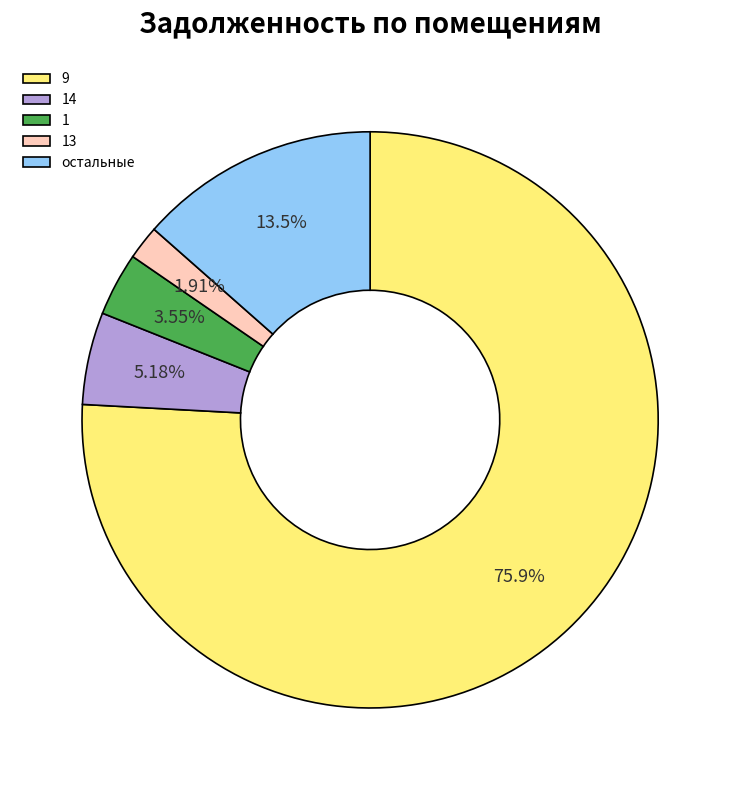

Is the sum of 13 and 14 greater than half?

No